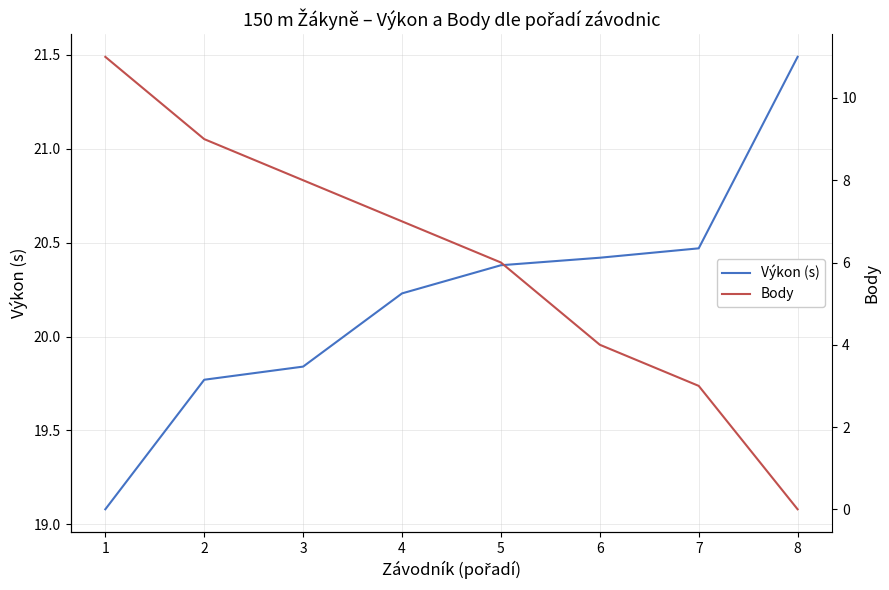

What is the greatest value displayed?

21.5